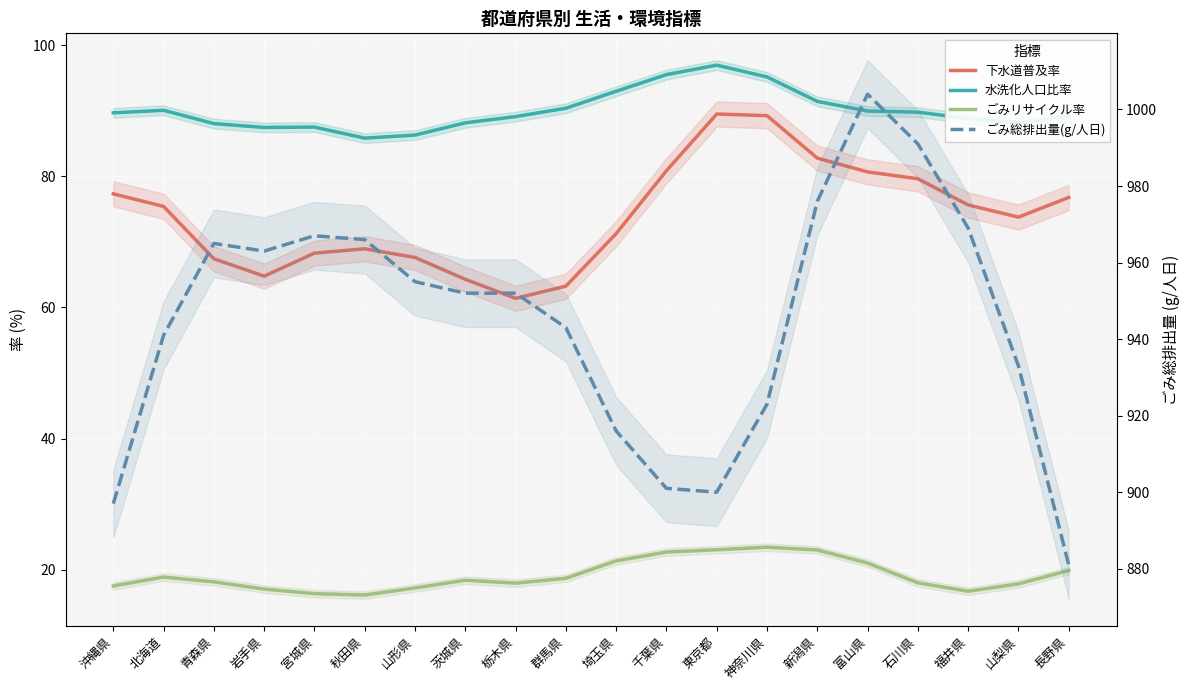

True or false: ごみリサイクル率 and 下水道普及率 intersect in this chart.

False